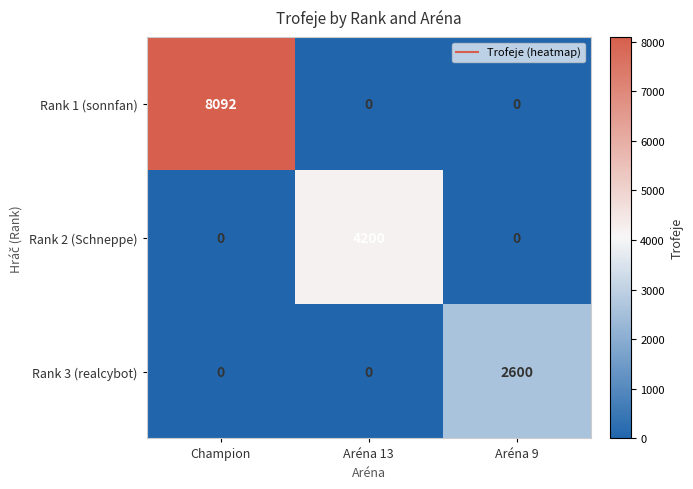

Which category has the highest value in the Rank 2 (Schneppe) series?

Aréna 13